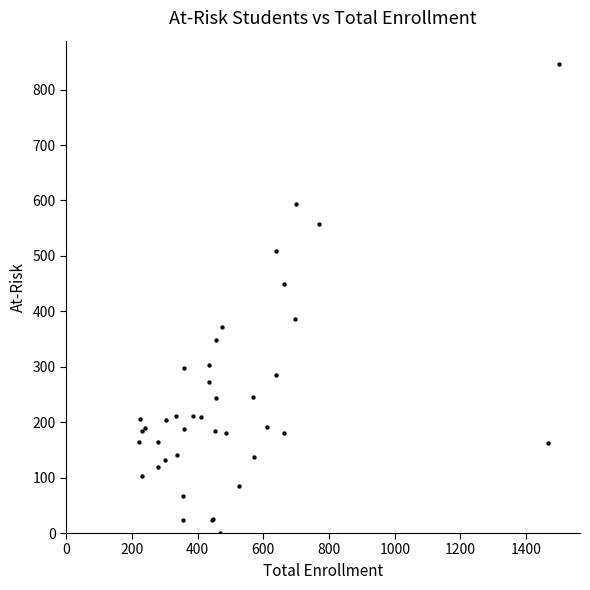

What Y value in the scatter plot is closest to 423?

449